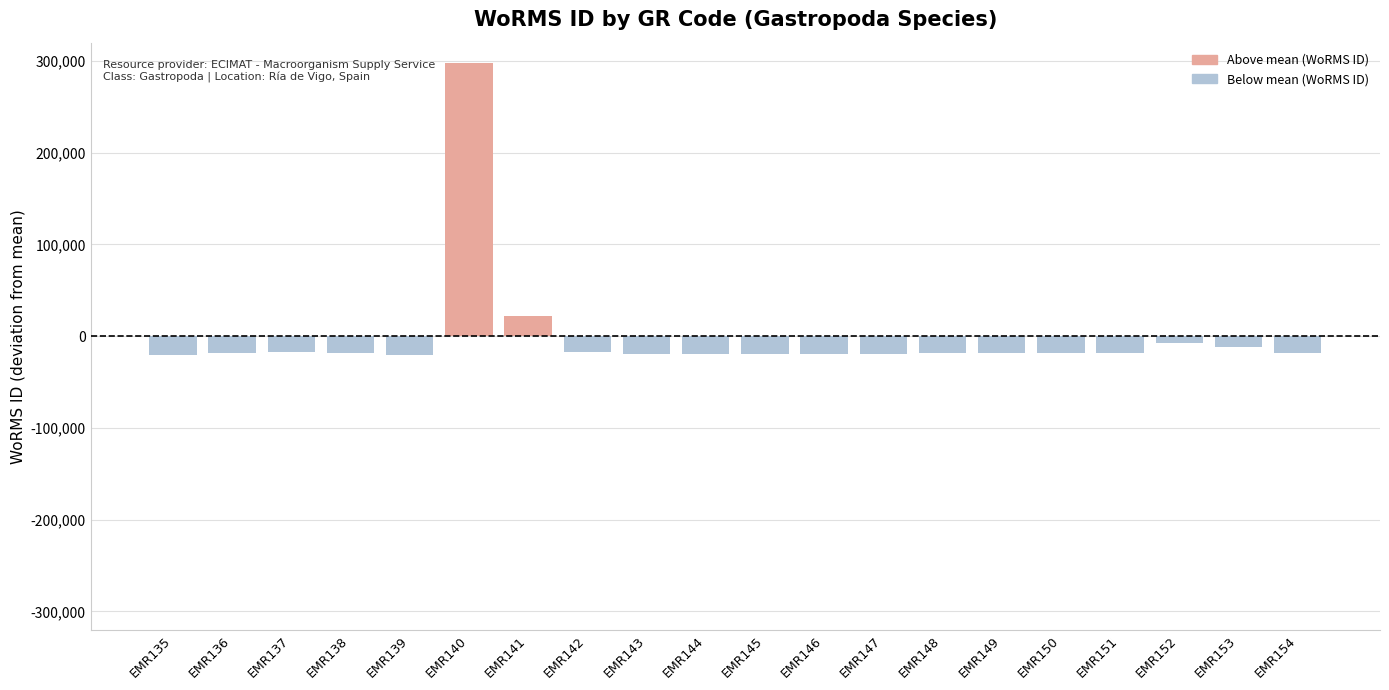

Which has a higher value, EMR149 or EMR140?

EMR140